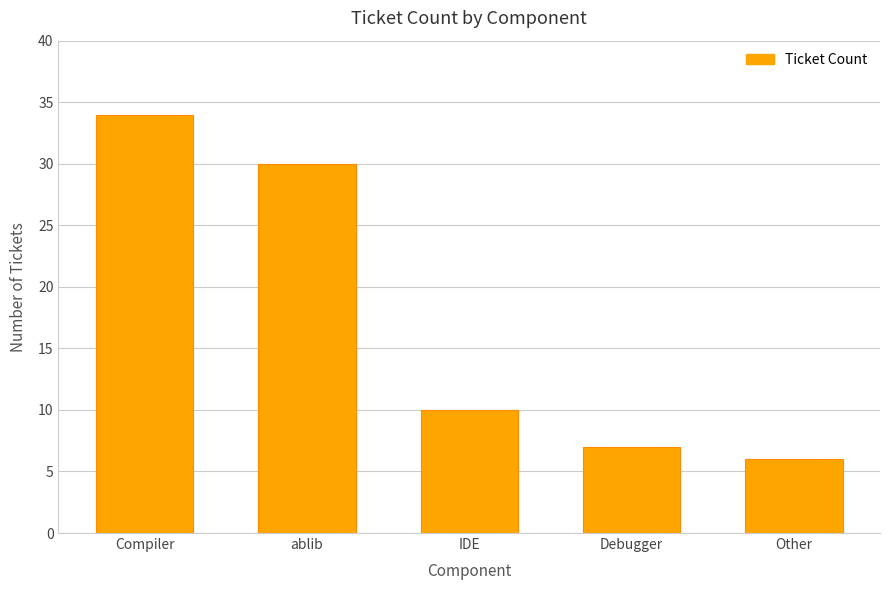

The chart shows a value of 7 at Debugger. True or false?

True